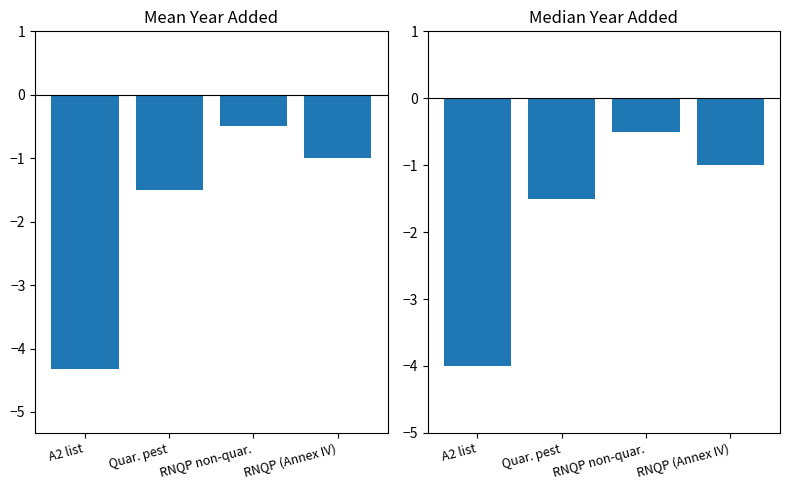

What is the difference between the Median yr_add values at RNQP non-quar. and A2 list?

3.5